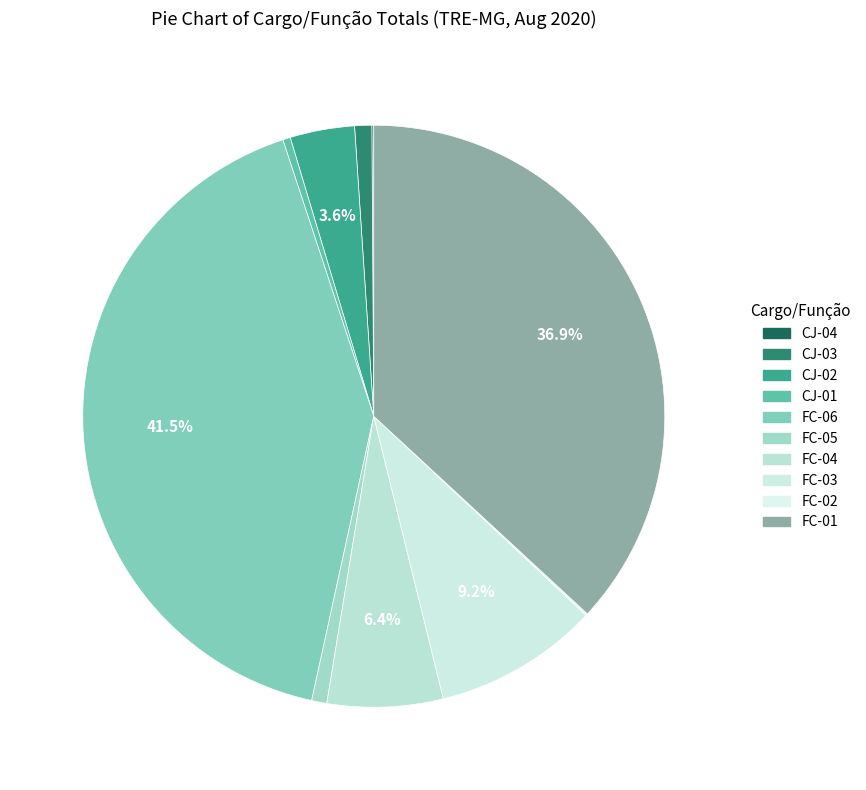

To the nearest percent, what is the average slice percentage?

10%